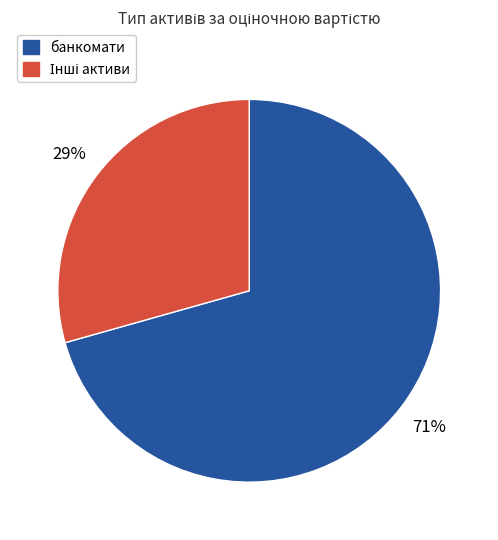

Which slice is the largest?

банкомати